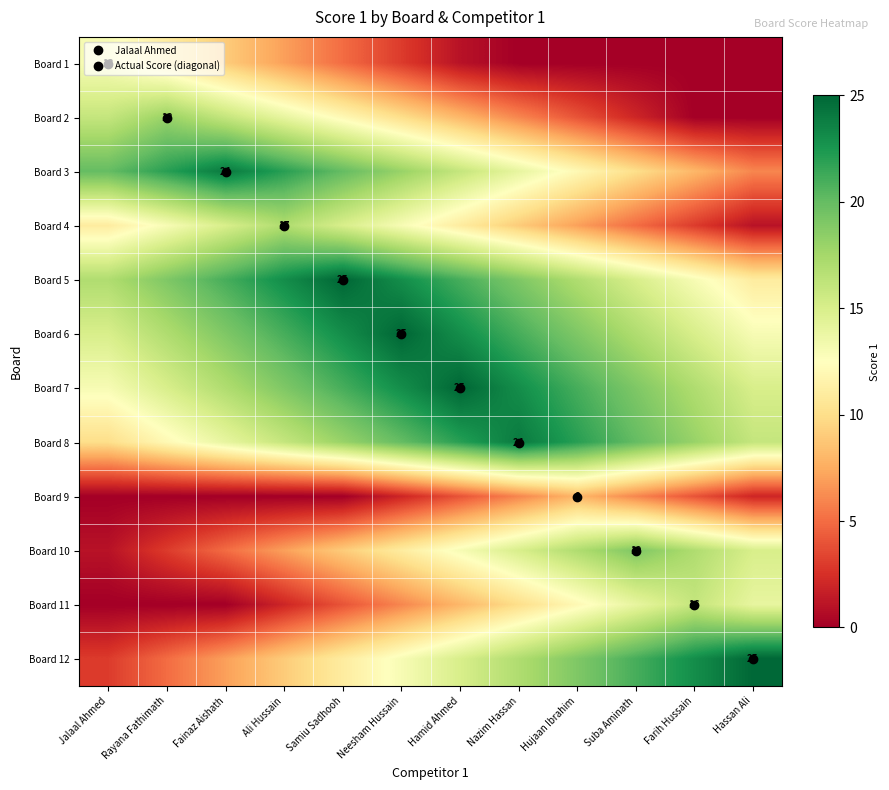

Is it true that Board 3 equals 25 at Hamid Ahmed?

False